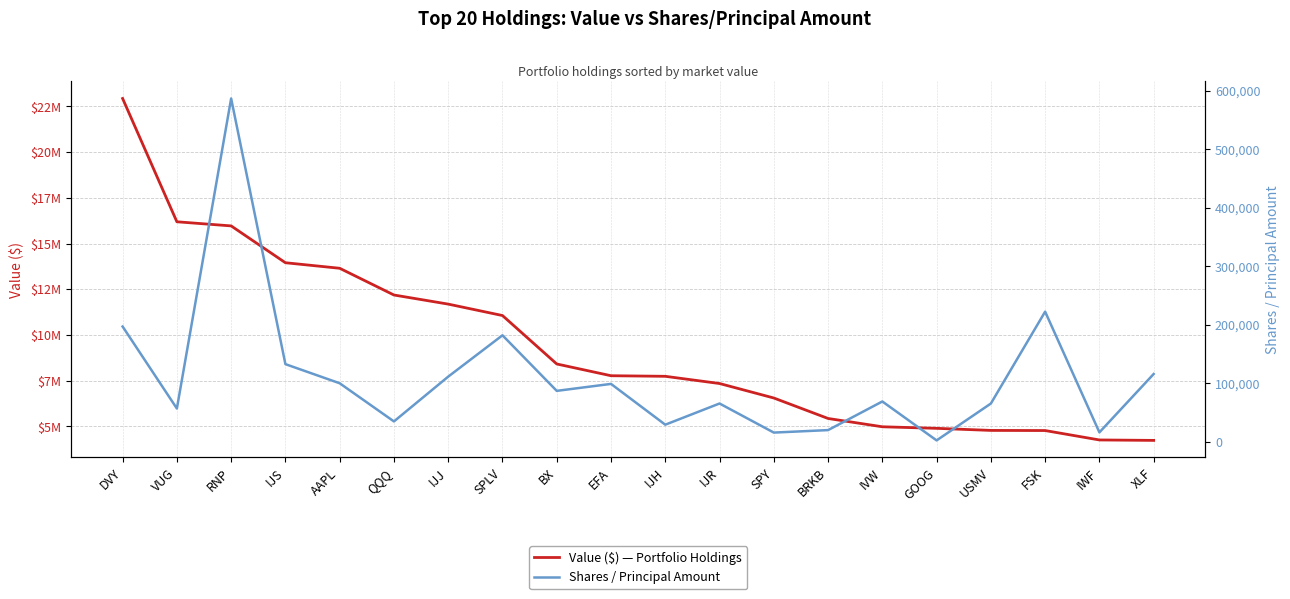

Which has a higher value, SPLV or RNP?

RNP